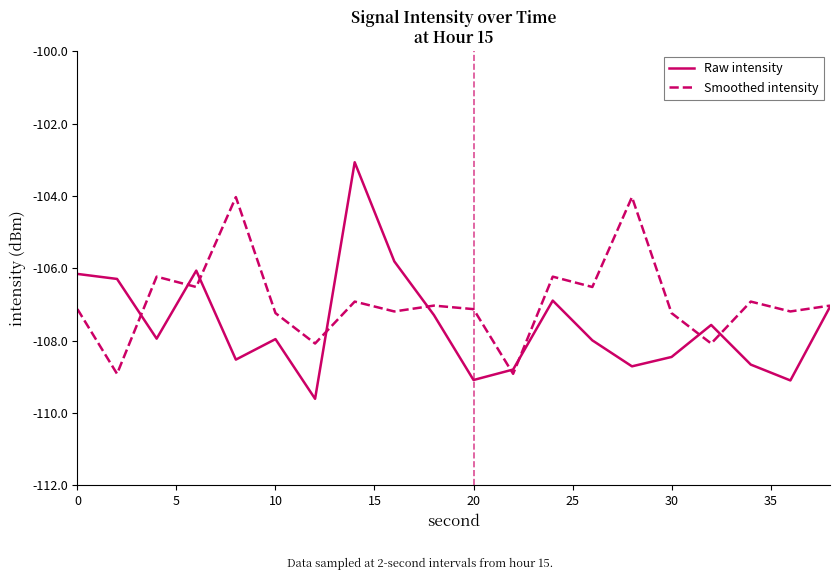

Which series has the largest total across all categories?

Smoothed intensity